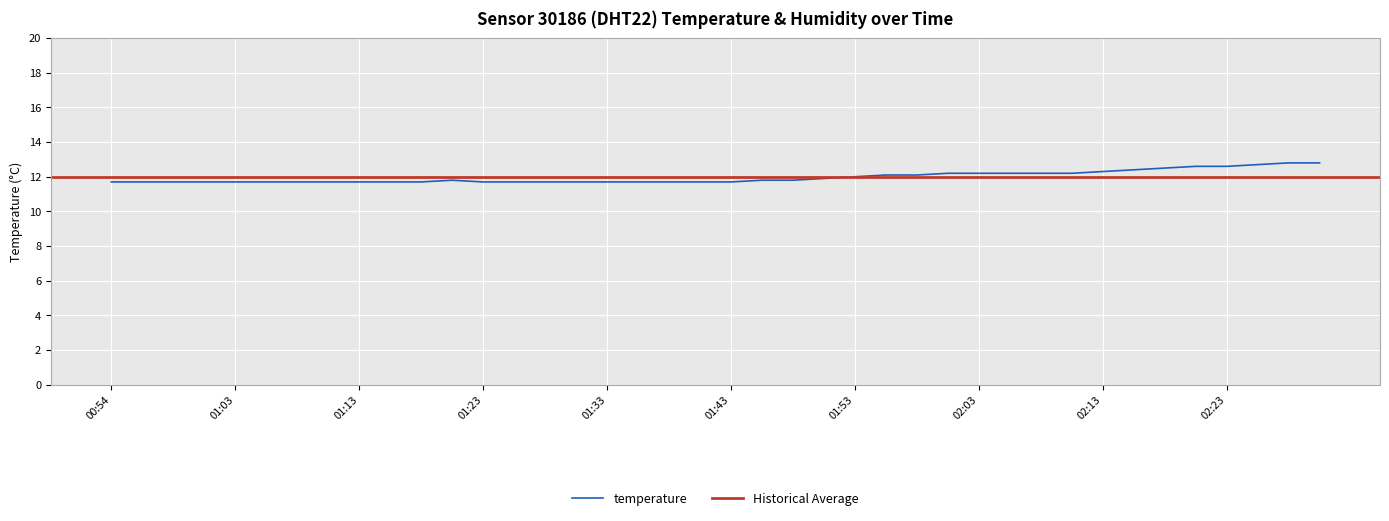

The chart shows a value of 4.6 at 02:20. True or false?

False